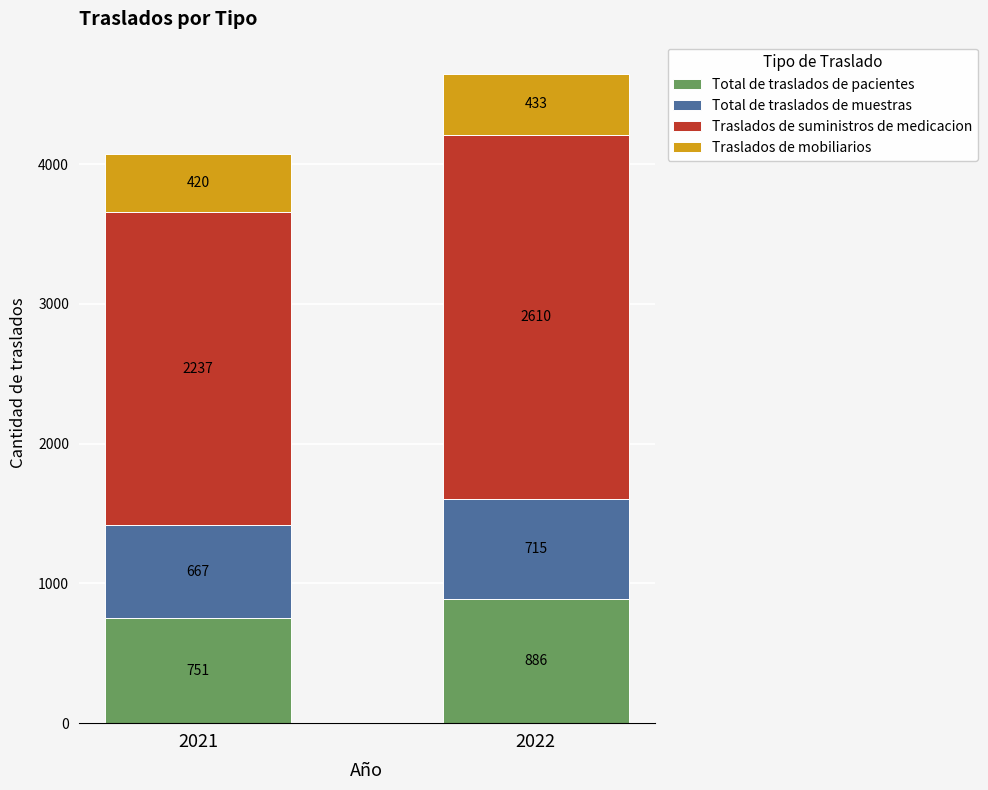

What is the difference between the Total de traslados de pacientes values at 2021 and 2022?

135